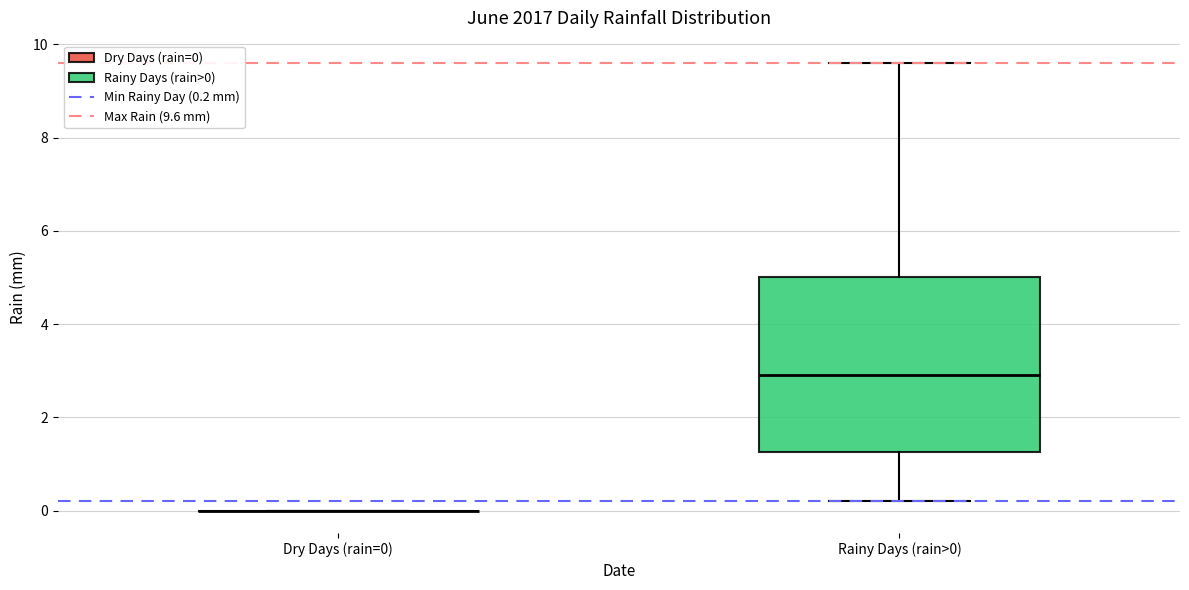

Reading left to right, read every box against the y-axis: the position of its median line, the range the box covers, and the ends of its whiskers. The values are not printed on the chart, so give them approximately, as read against the axis.

Dry Days (rain=0): box collapsed to a line at 0.0, whiskers 0.0 to 0.0
Rainy Days (rain>0): median 3.0, box 1.2 to 5.0, whiskers 0.2 to 9.6